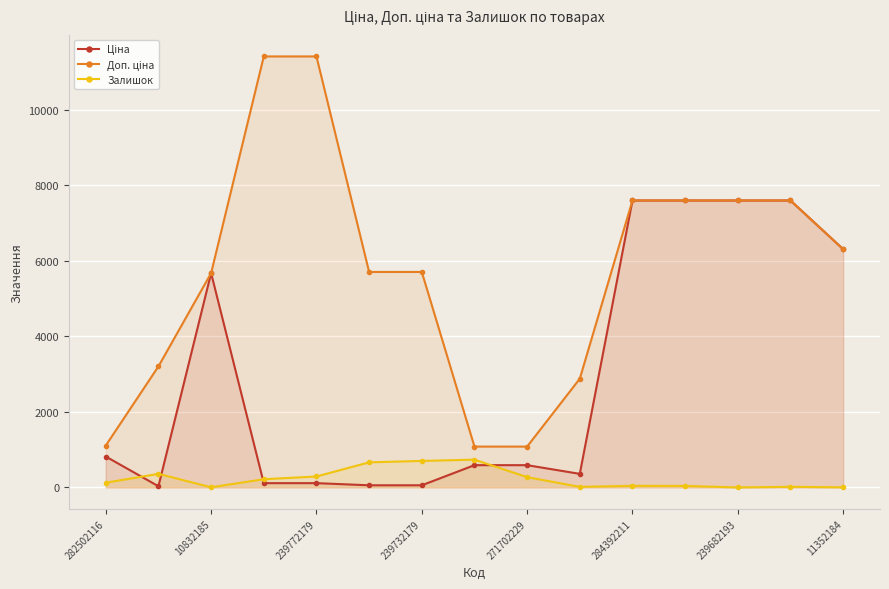

What is the lowest value of the Ціна series?

32.0